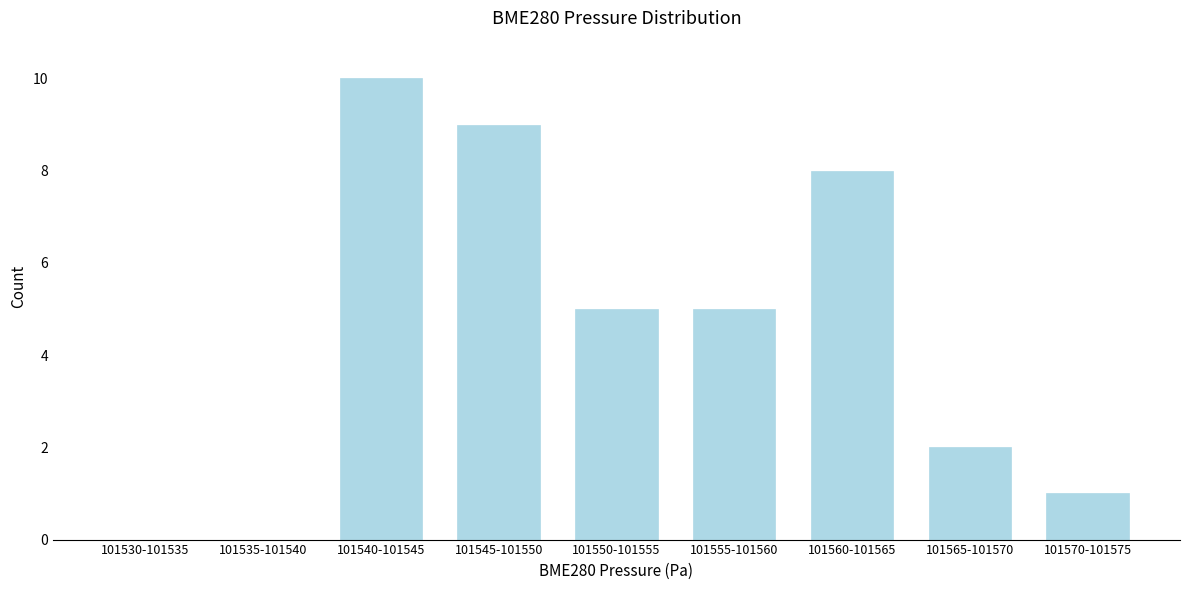

Reading left to right, transcribe all the data shown in this chart.

101530-101535=0	101535-101540=0	101540-101545=10	101545-101550=9	101550-101555=5	101555-101560=5	101560-101565=8	101565-101570=2	101570-101575=1